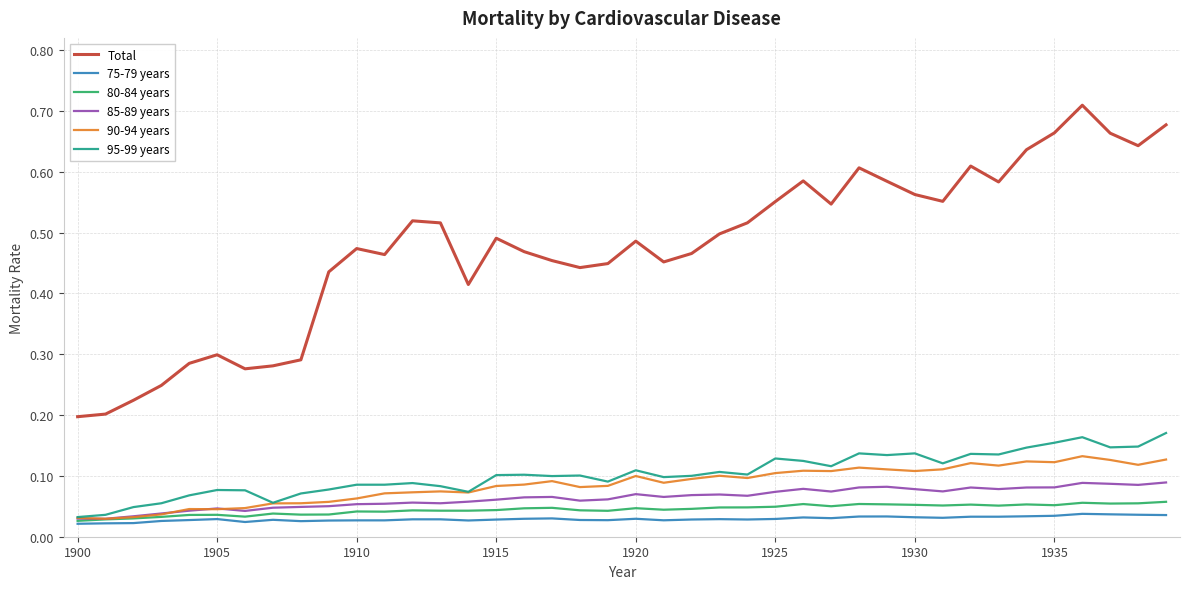

Which series has the largest total across all categories?

Total